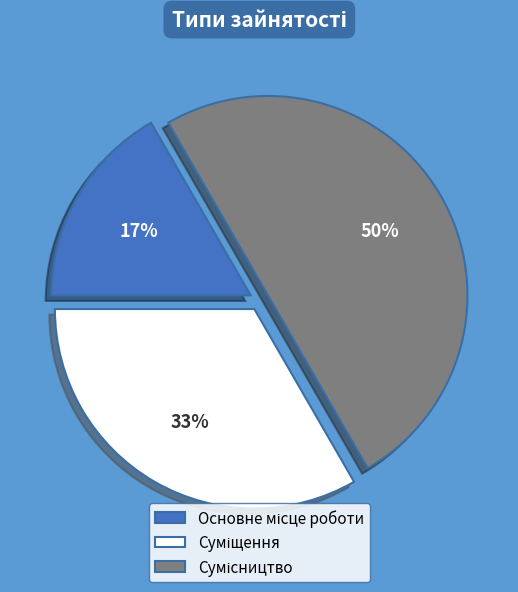

How many slices are in this pie chart?

3